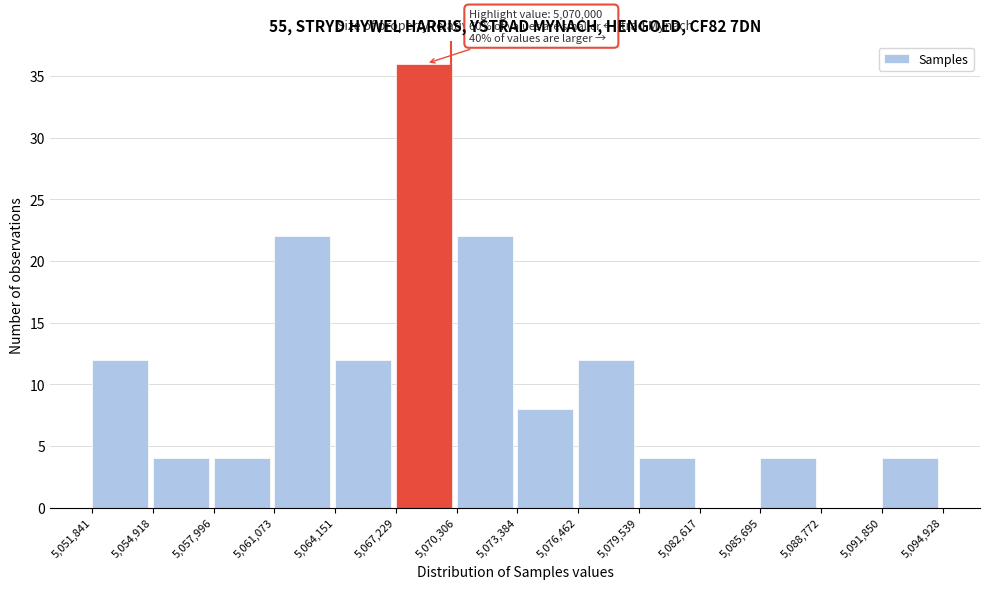

Over which range of the x-axis is the bar tallest?

5,067,229 to 5,070,306